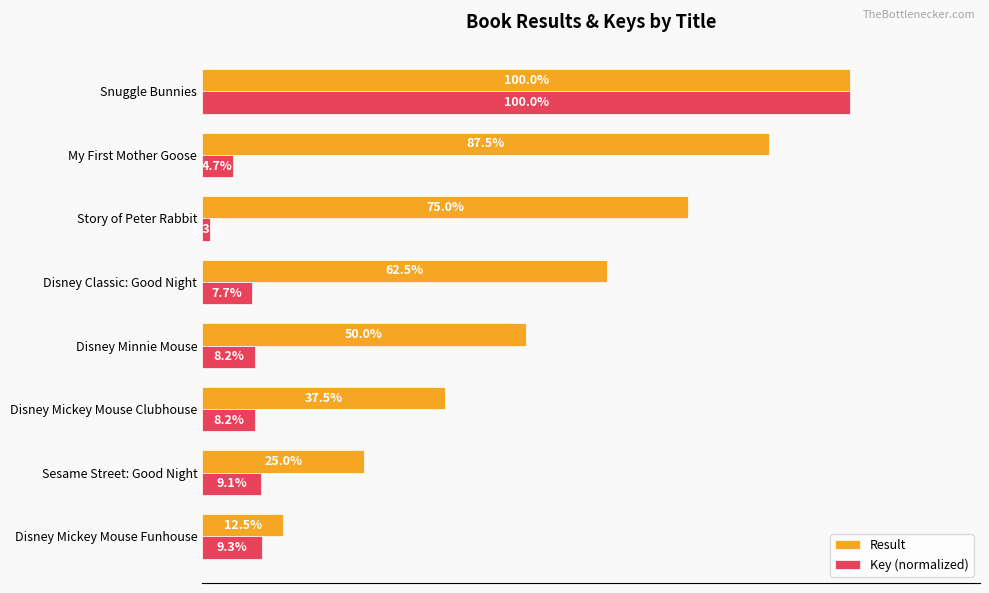

Which series has the largest range (max minus min)?

Key (normalized)